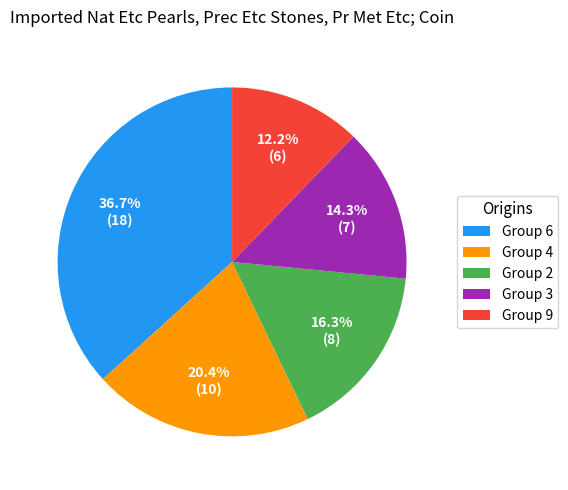

Is there any slice that represents more than half of the pie?

No